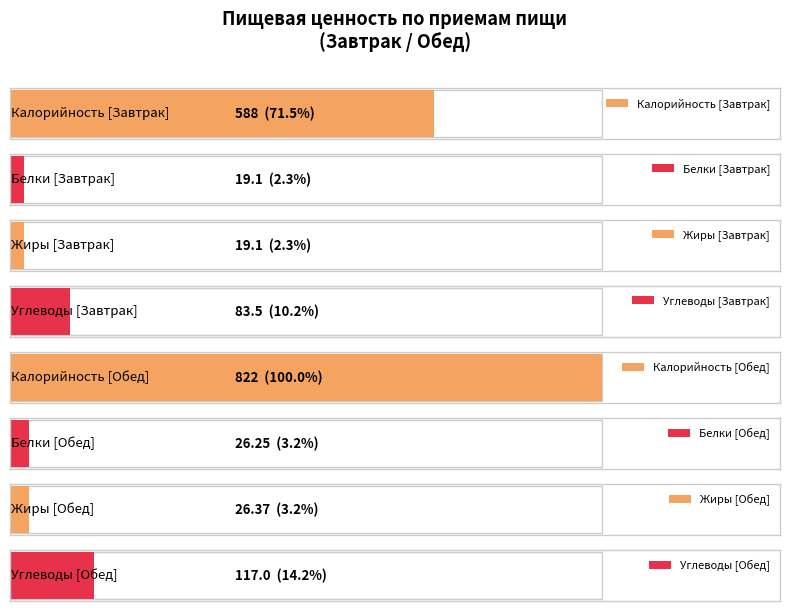

True or false: Жиры has a value of 19.1 at Завтрак.

True